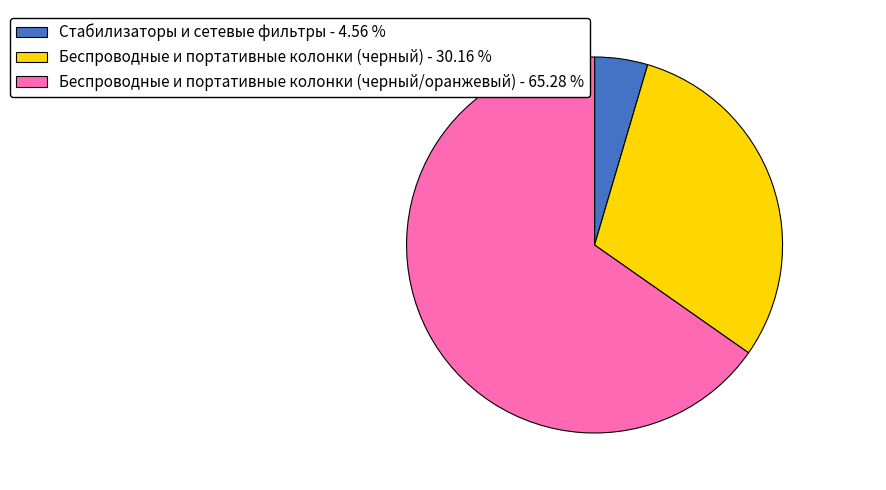

Which category has the biggest portion of the pie?

Беспроводные и портативные колонки (черный/оранжевый)